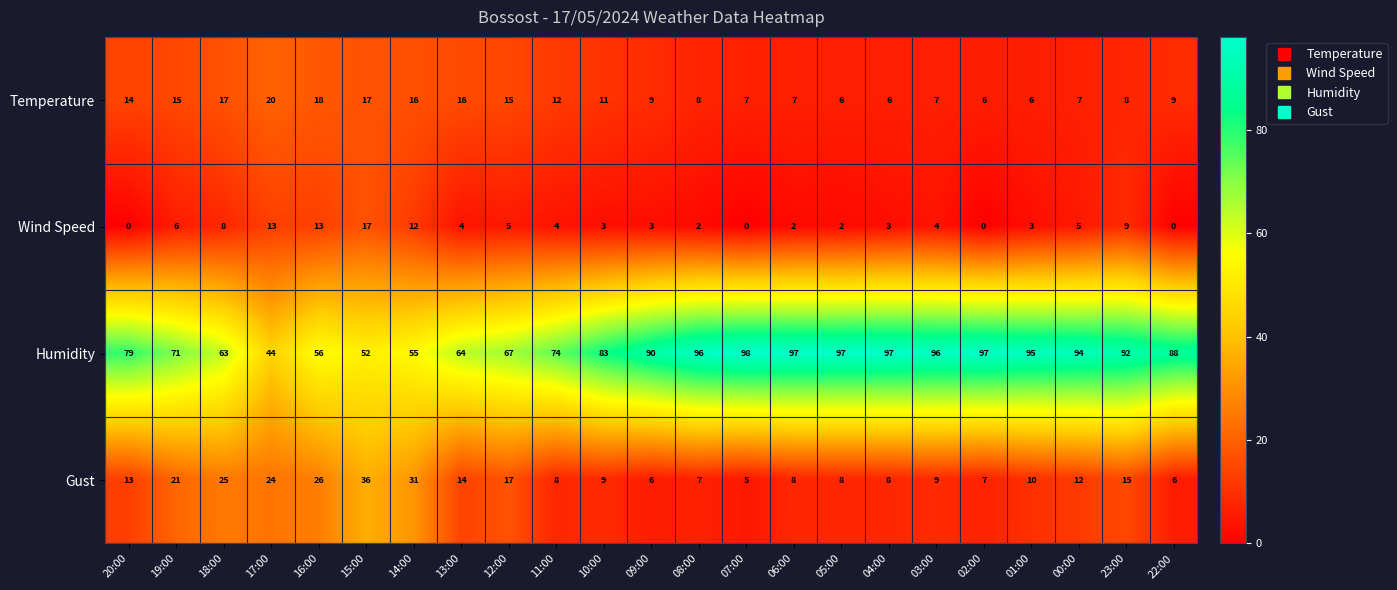

What is the lowest value of the Gust series?

5